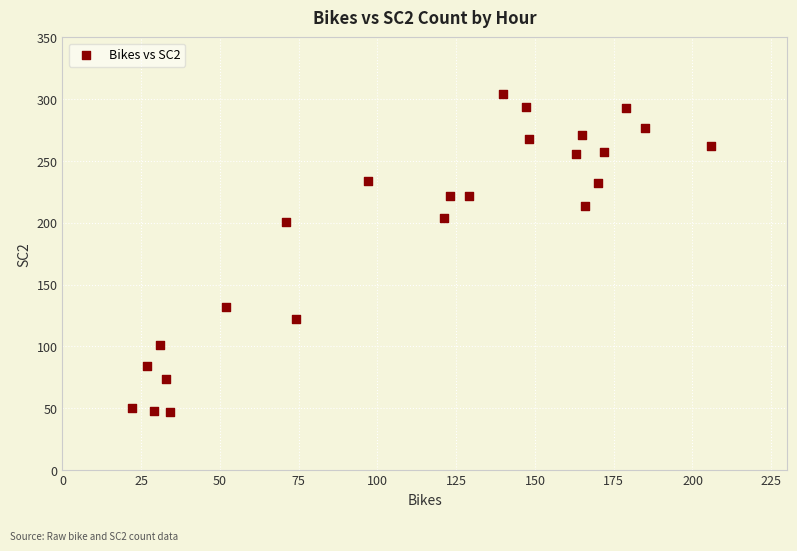

What is the range of X values (max minus min)?

184